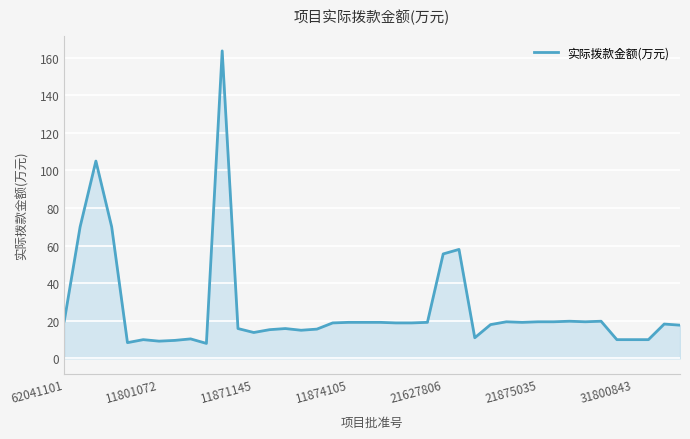

How many lines are shown in the chart?

1